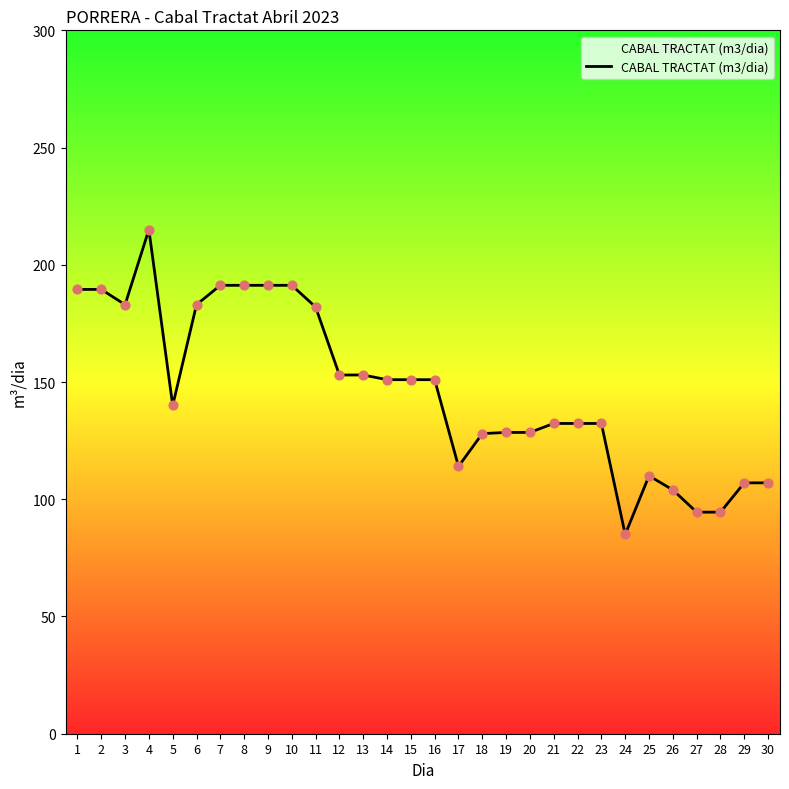

What is the change in value from 18 to 28?

-33.5